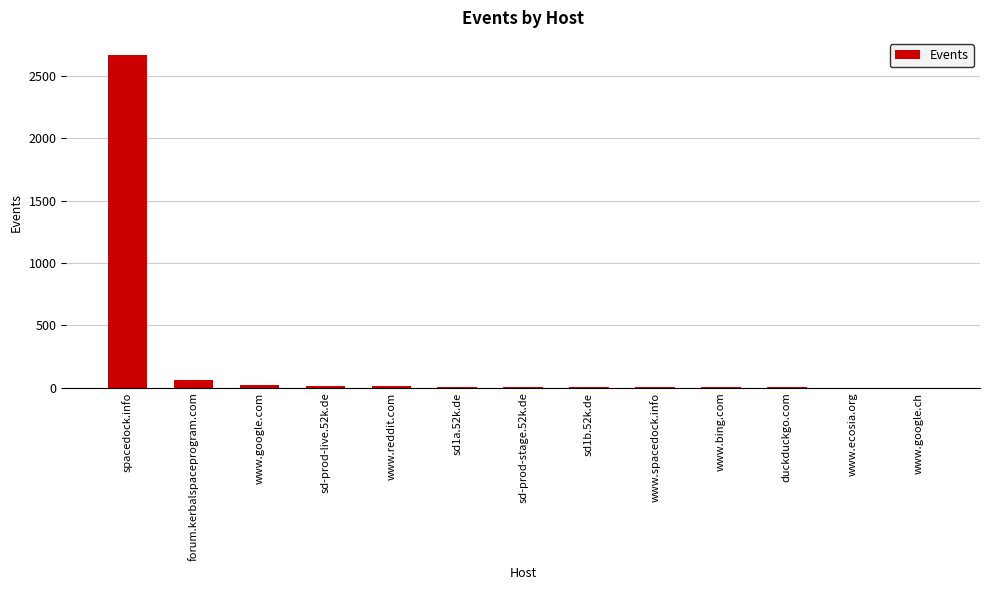

What is the greatest value displayed?

2670